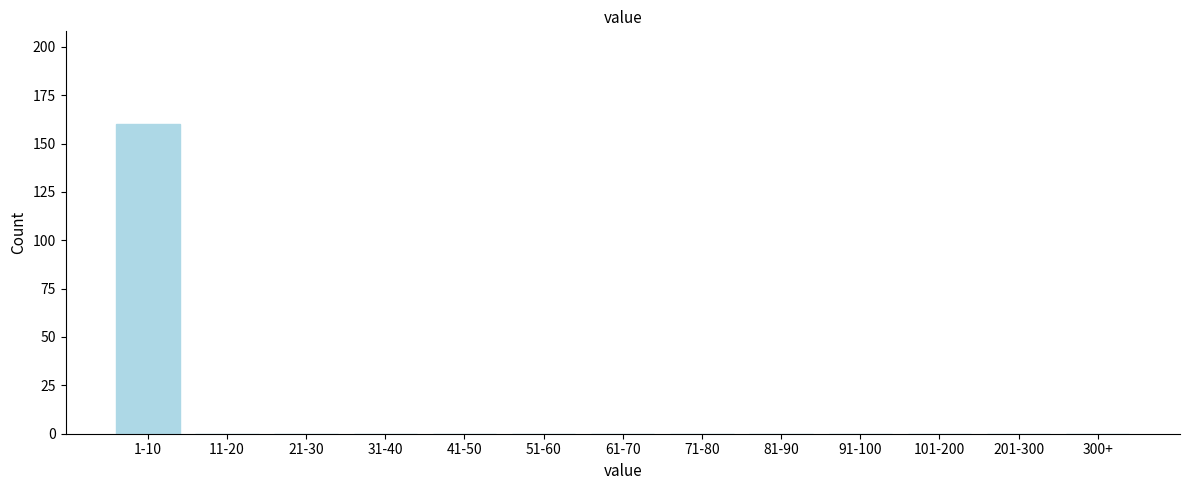

Reading left to right, transcribe all the data shown in this chart.

1-10=160	11-20=0	21-30=0	31-40=0	41-50=0	51-60=0	61-70=0	71-80=0	81-90=0	91-100=0	101-200=0	201-300=0	300+=0